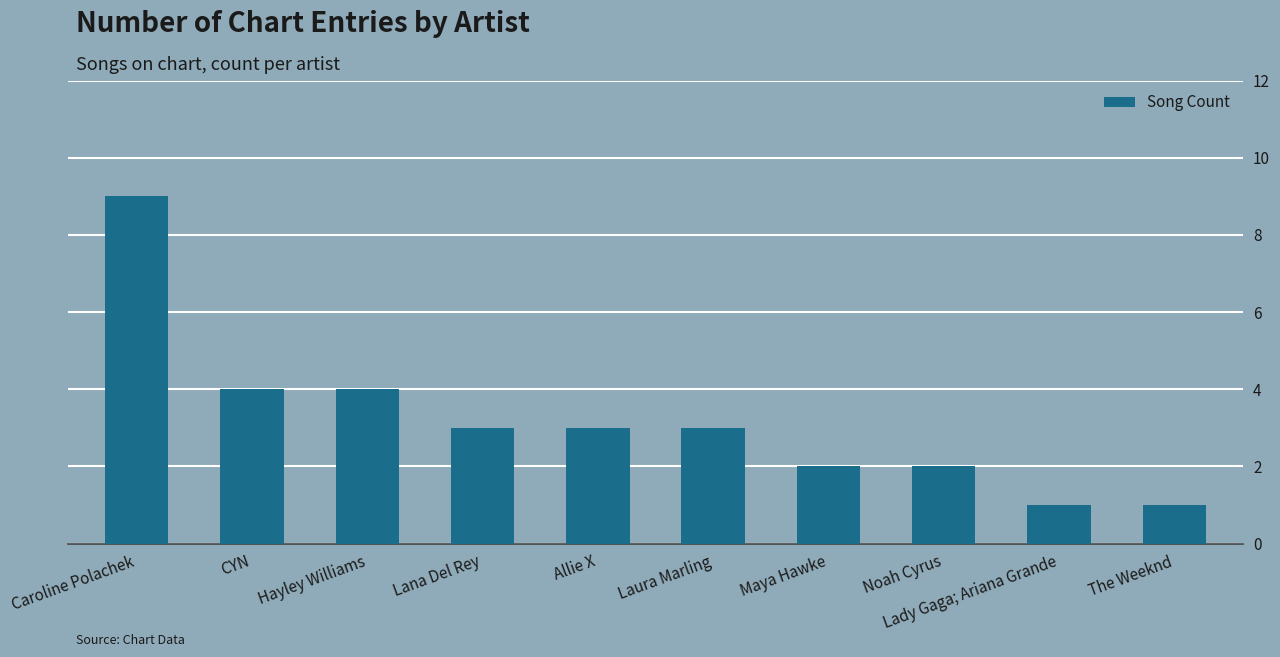

Reading left to right, extract all data points from this chart.

Caroline Polachek=9	CYN=4	Hayley Williams=4	Lana Del Rey=3	Allie X=3	Laura Marling=3	Maya Hawke=2	Noah Cyrus=2	Lady Gaga; Ariana Grande=1	The Weeknd=1